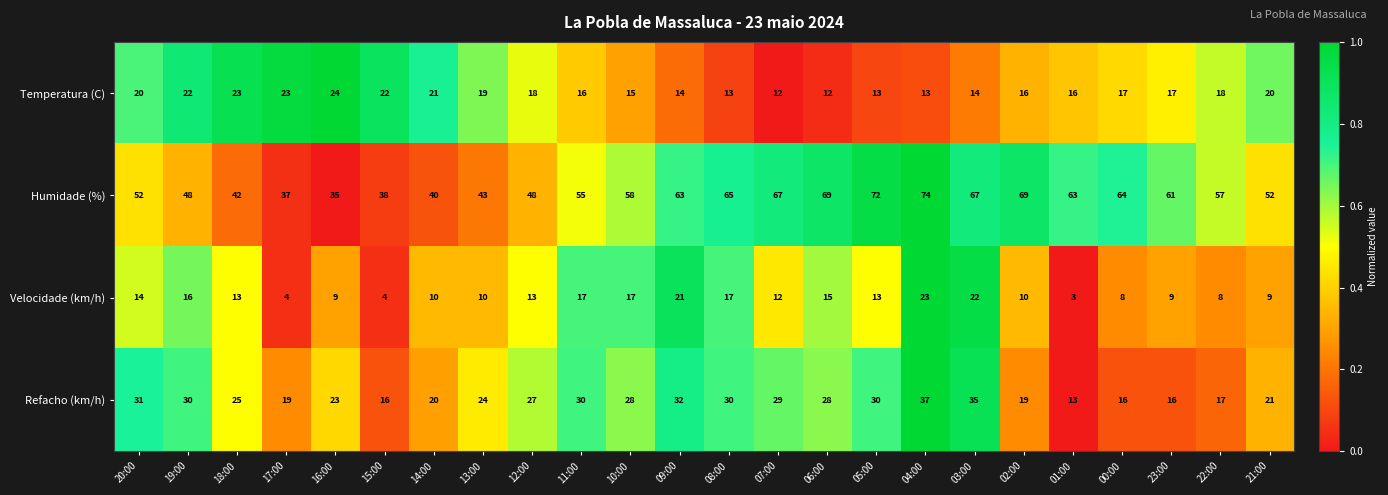

What is the difference between the highest and lowest values at 02:00?

59